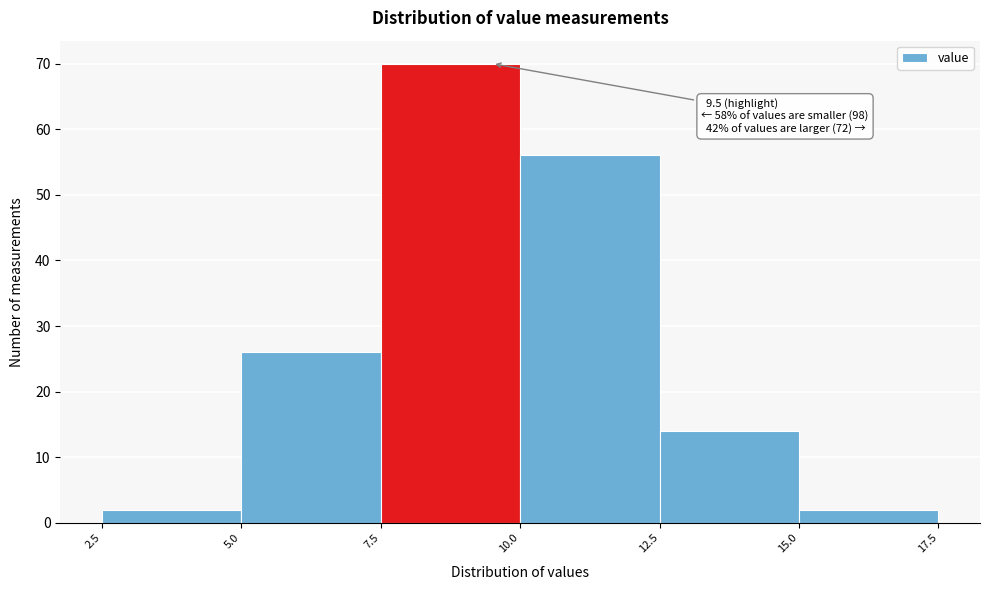

Over which range of the x-axis is the bar tallest?

7.5 to 10.0